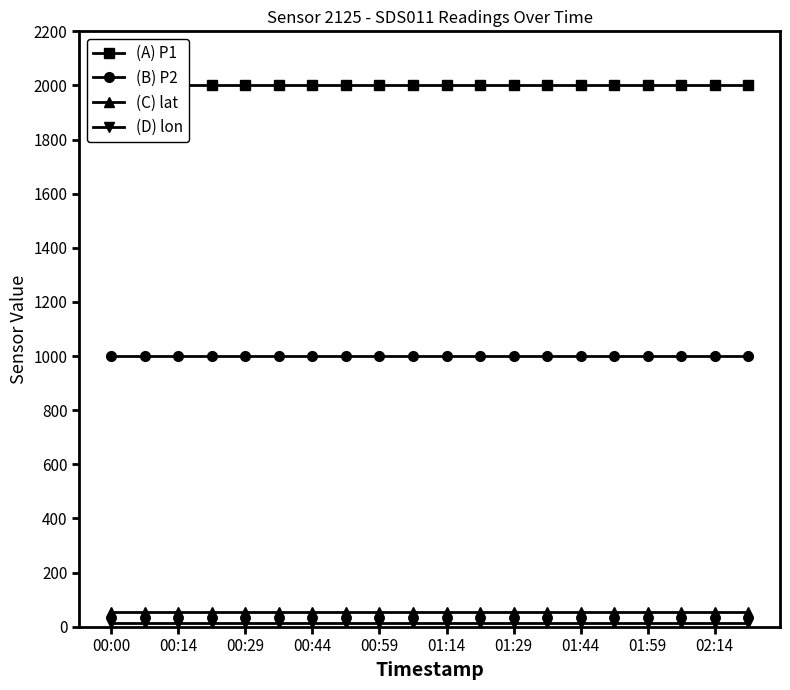

True or false: (B) P2 and (C) lat cross at least once.

False